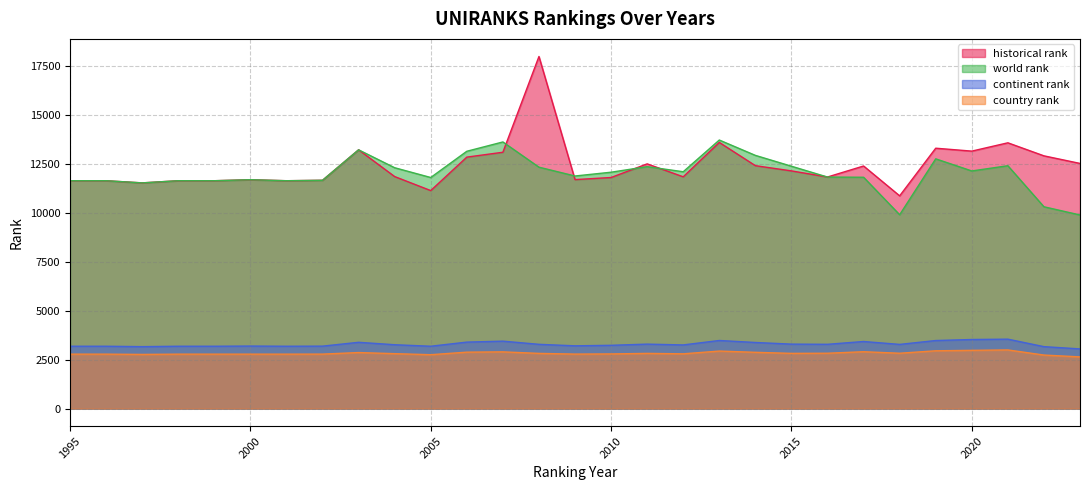

True or false: country rank has more than 1 interior local peaks.

True